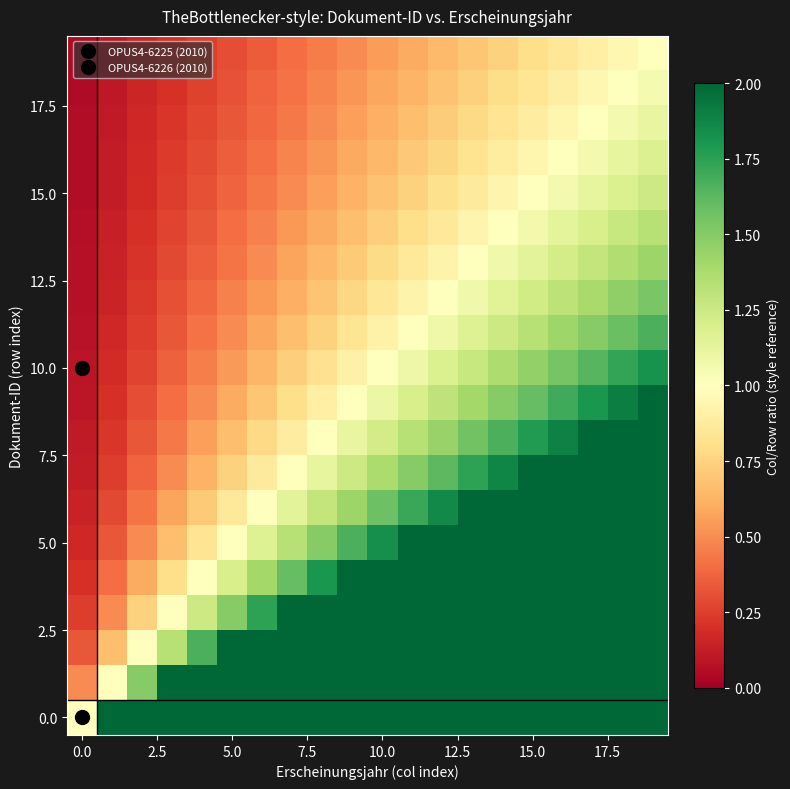

At how many categories does at least one series exceed 2?

18